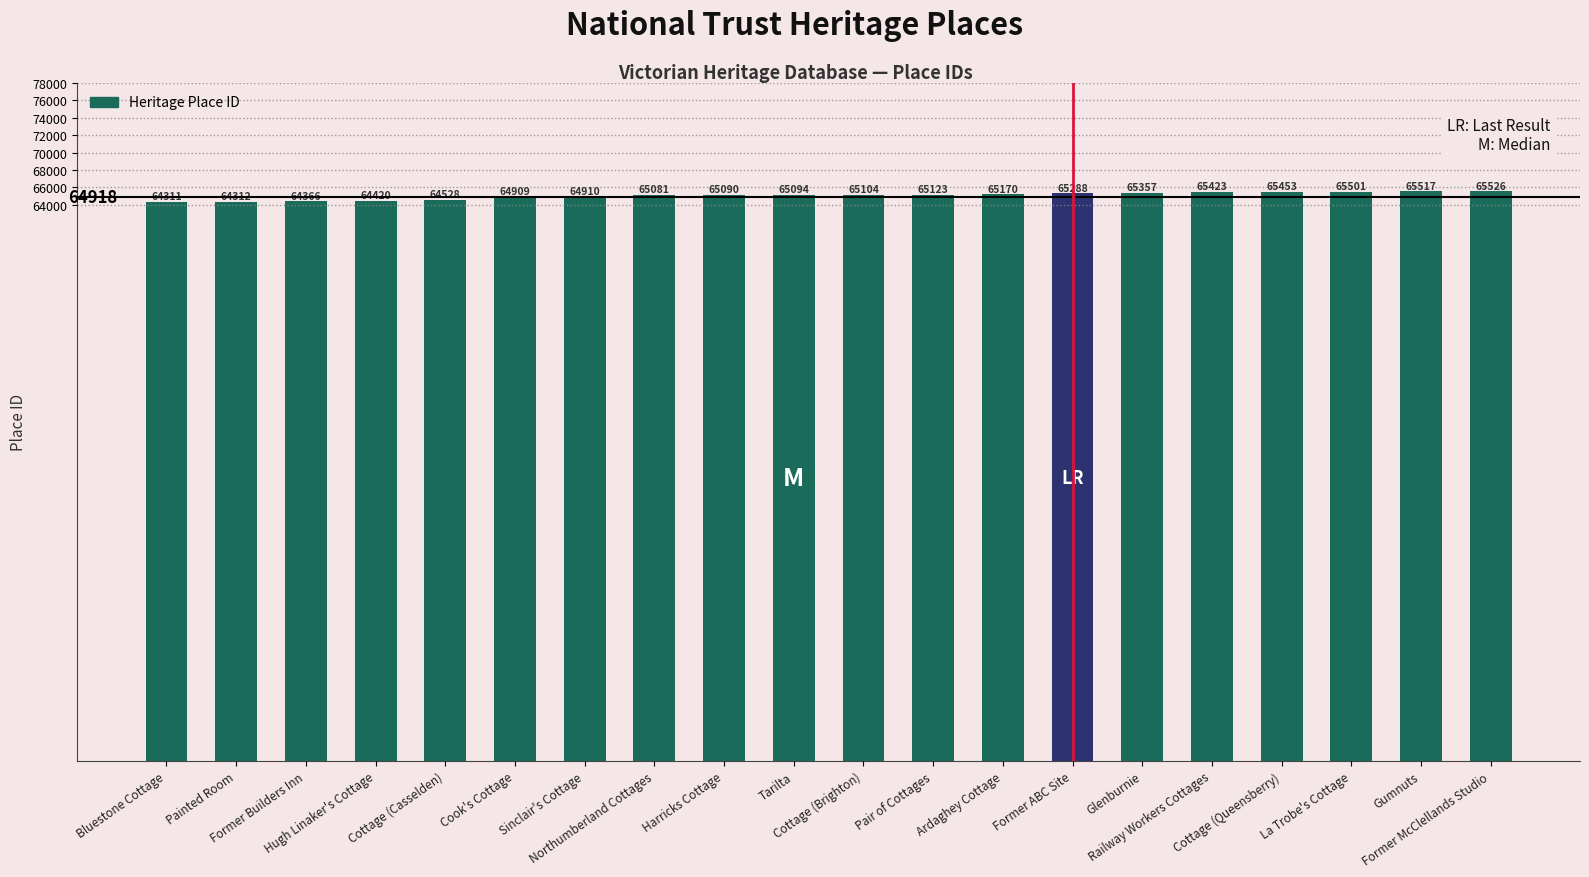

Read the value at Hugh Linaker's Cottage, to the nearest 100.

64400